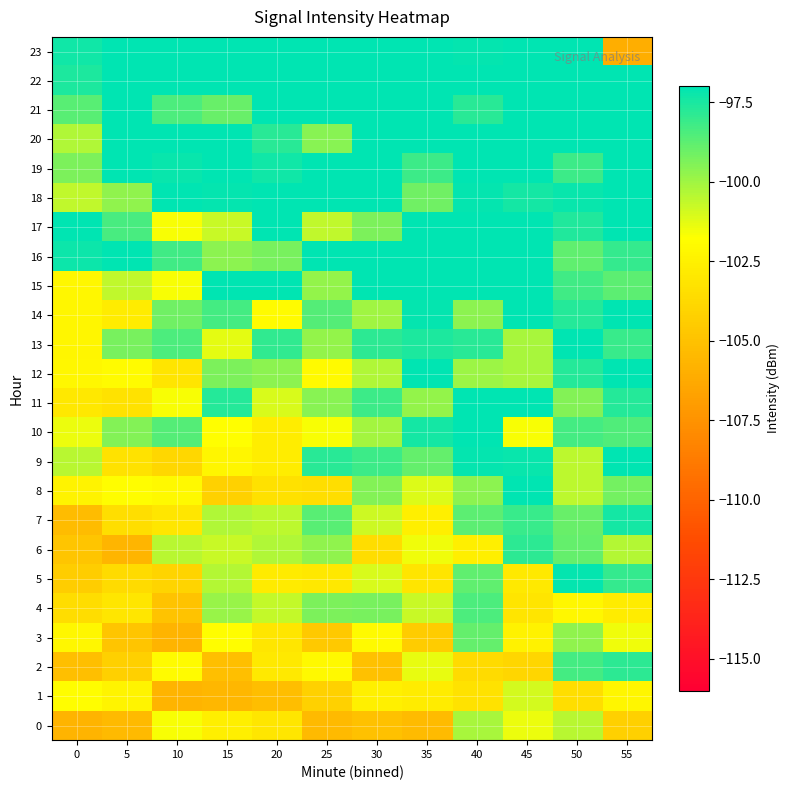

What is the smallest value displayed?

-106.0